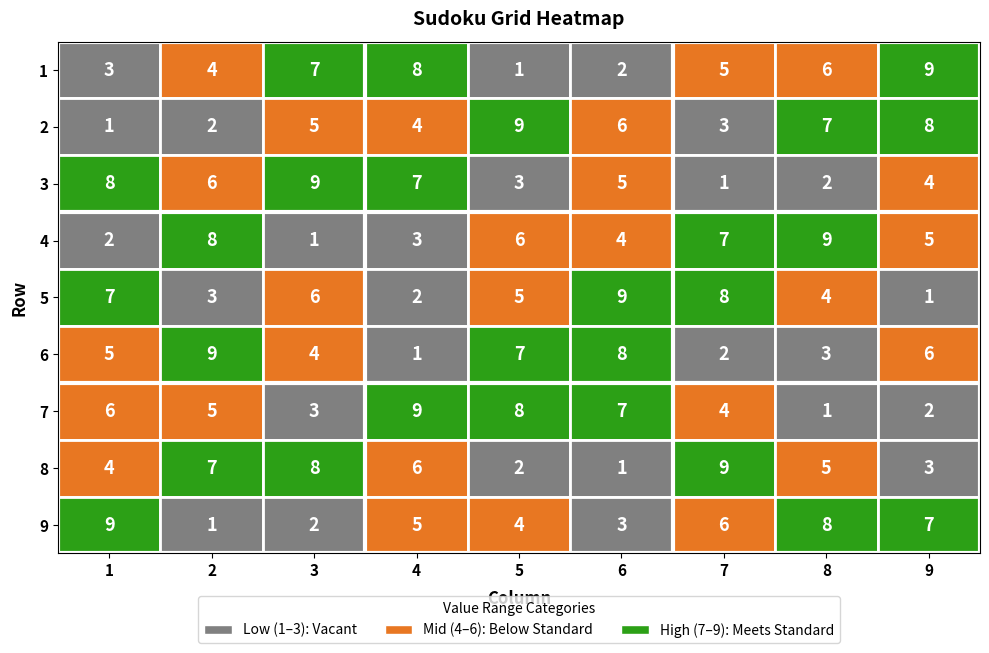

What is the sum of all 5 values?

45